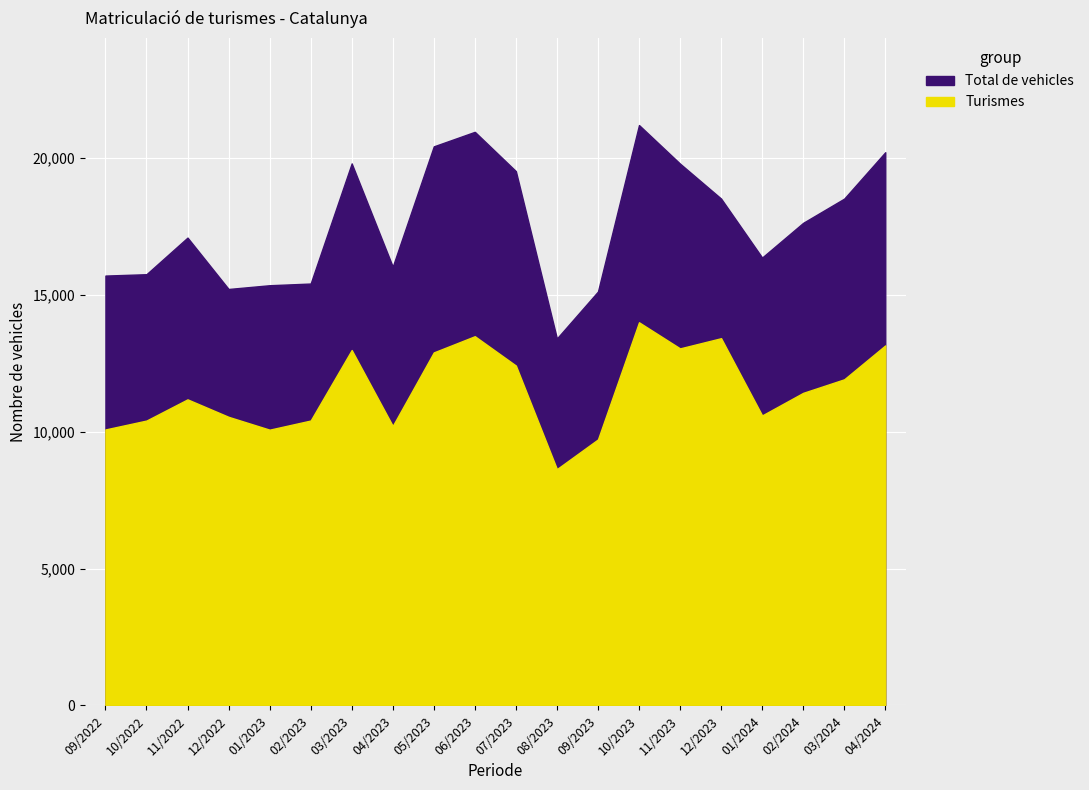

What position from the right is 11/2023?

15